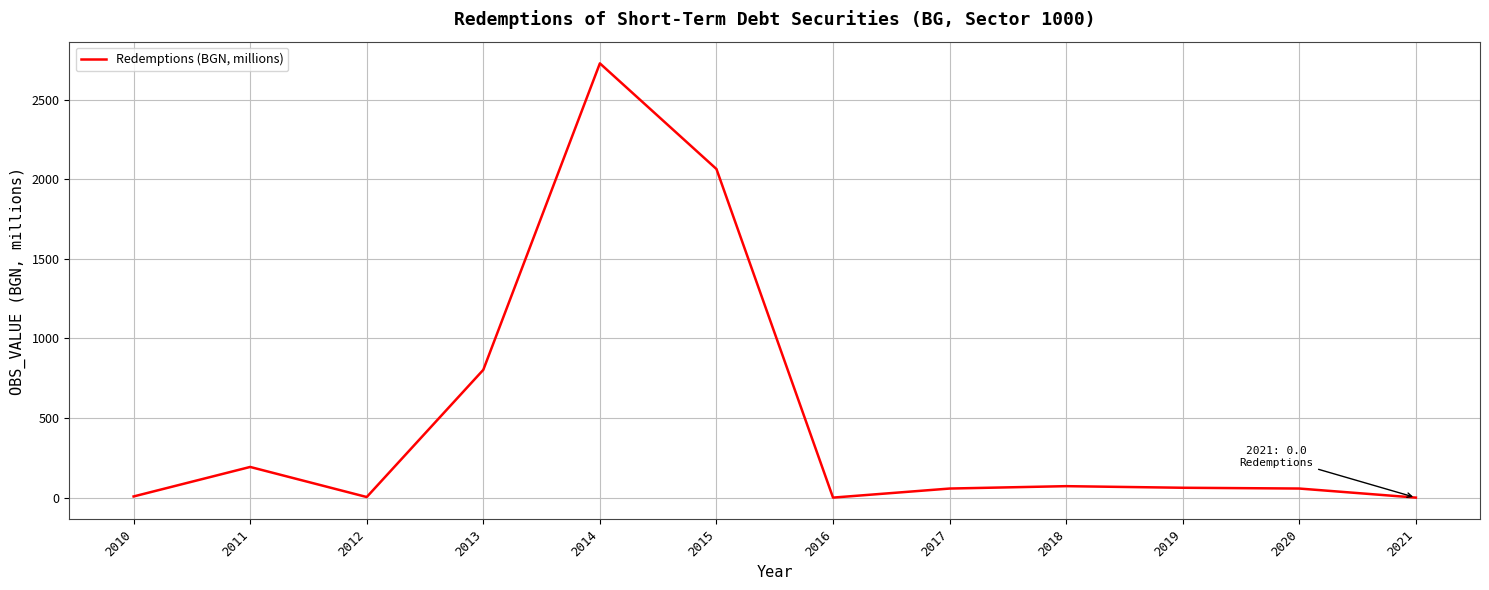

What is the change in value from 2013 to 2016?

-802.9